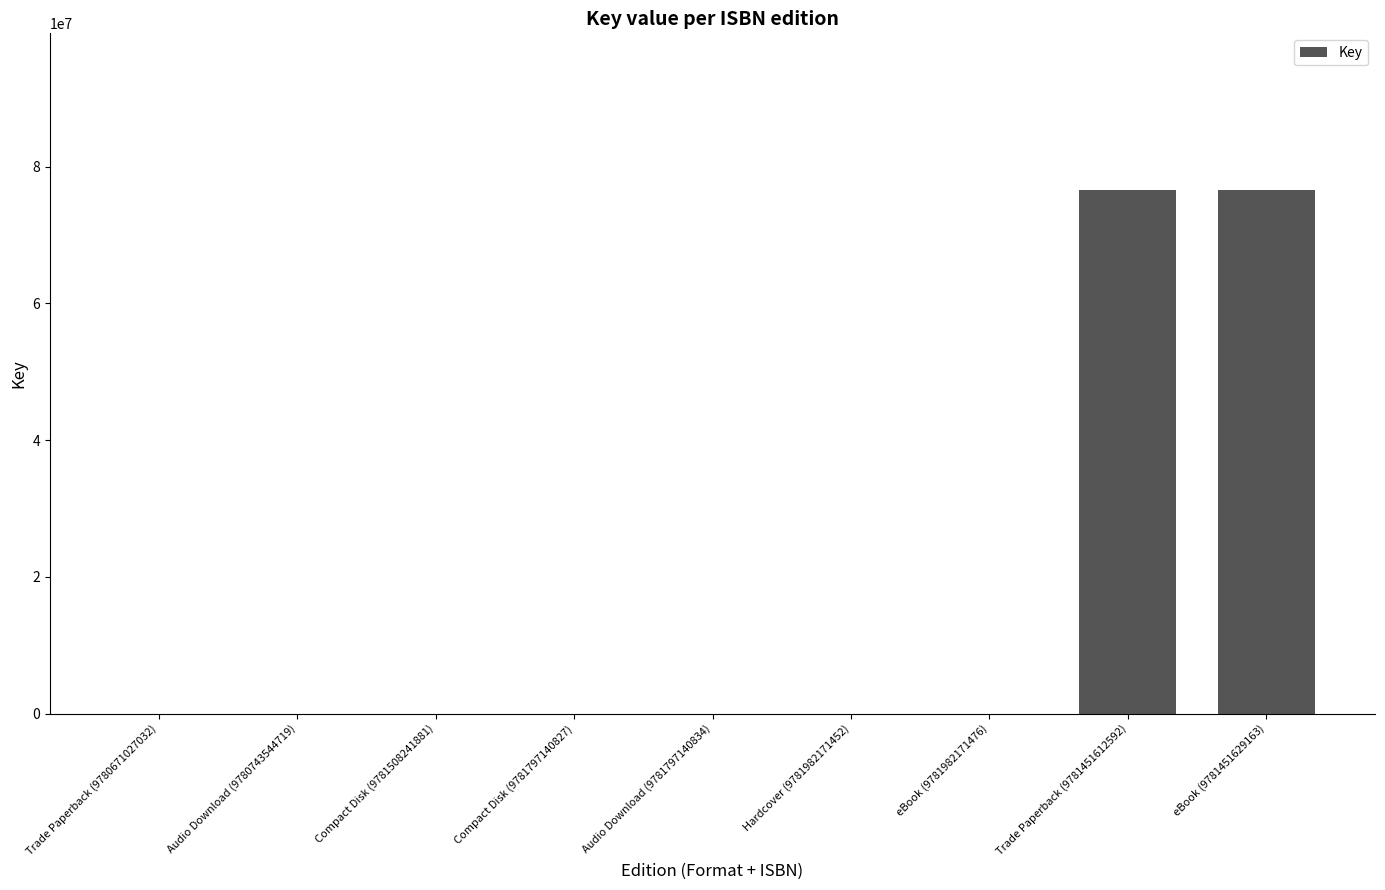

Is it true that the value at Audio Download (9781797140834) is 19?

True